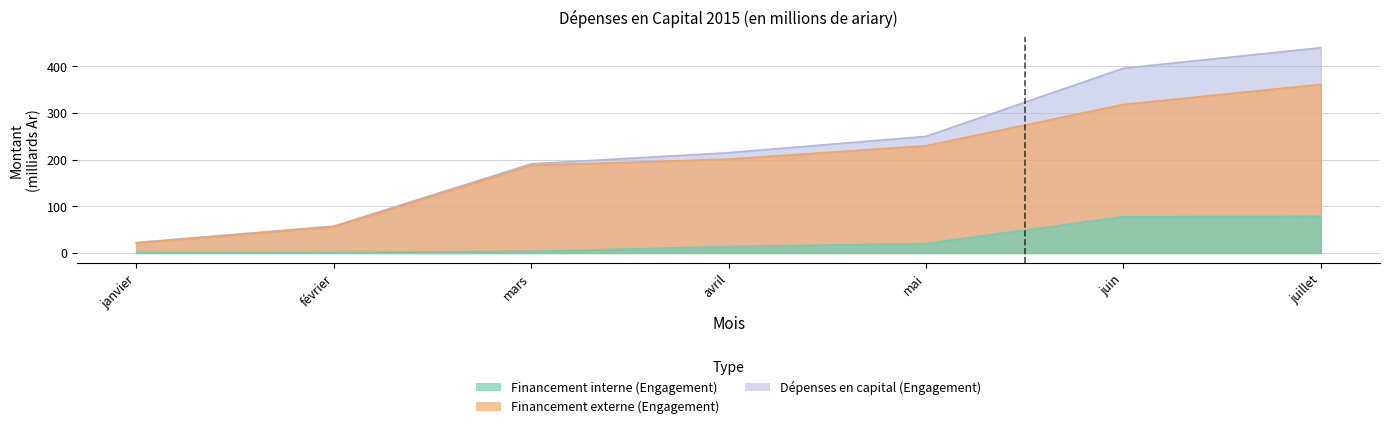

Does the chart display data point markers on the line(s)?

No